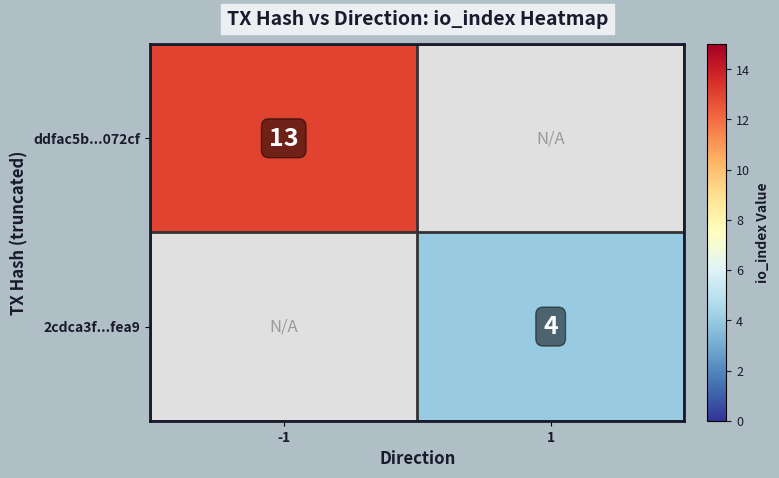

The value of 2cdca3f...fea9 at 1 is 2. True or false?

False